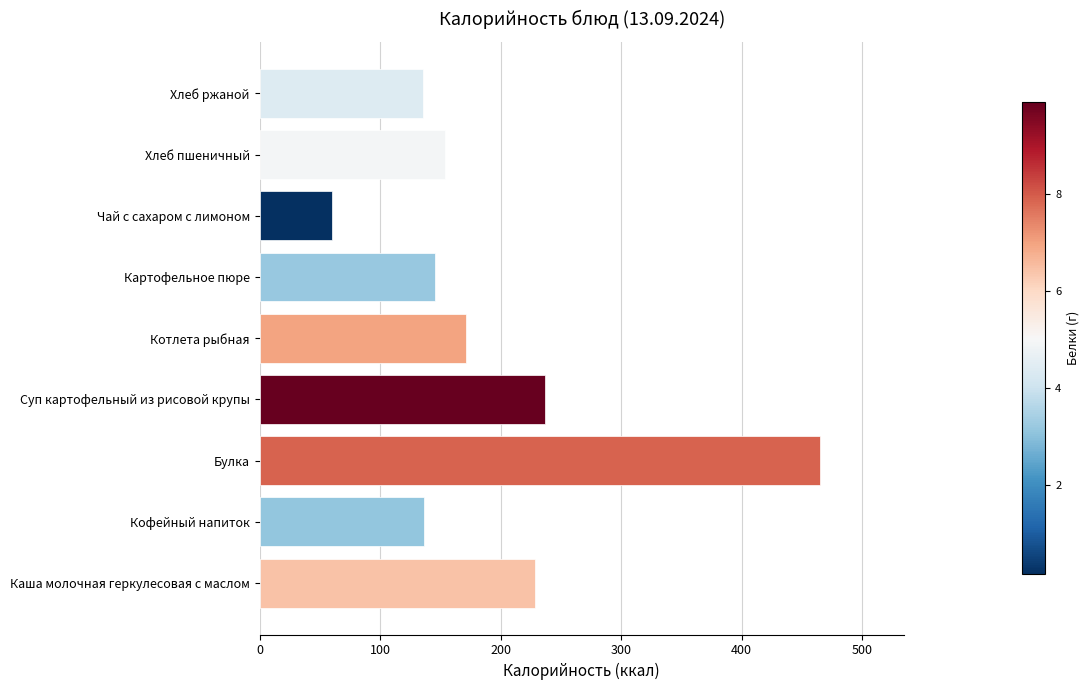

At which label is the value closest to 262?

Суп картофельный из рисовой крупы